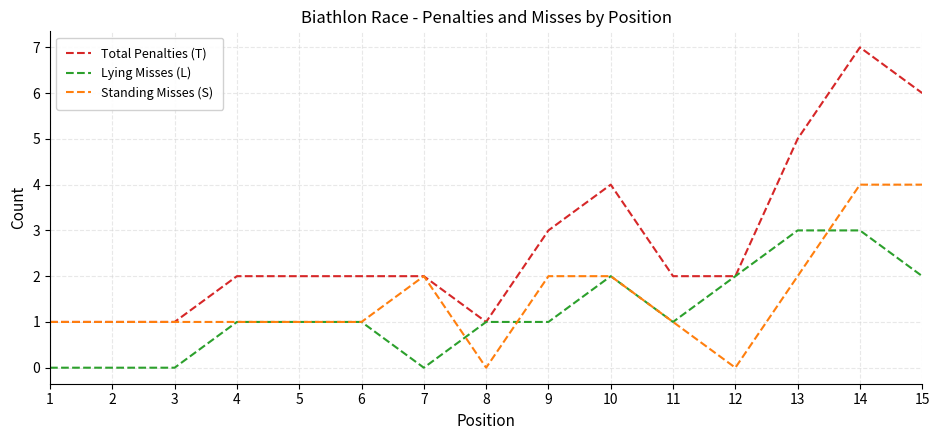

Is it true that Lying Misses (L) equals 2 at 2?

False